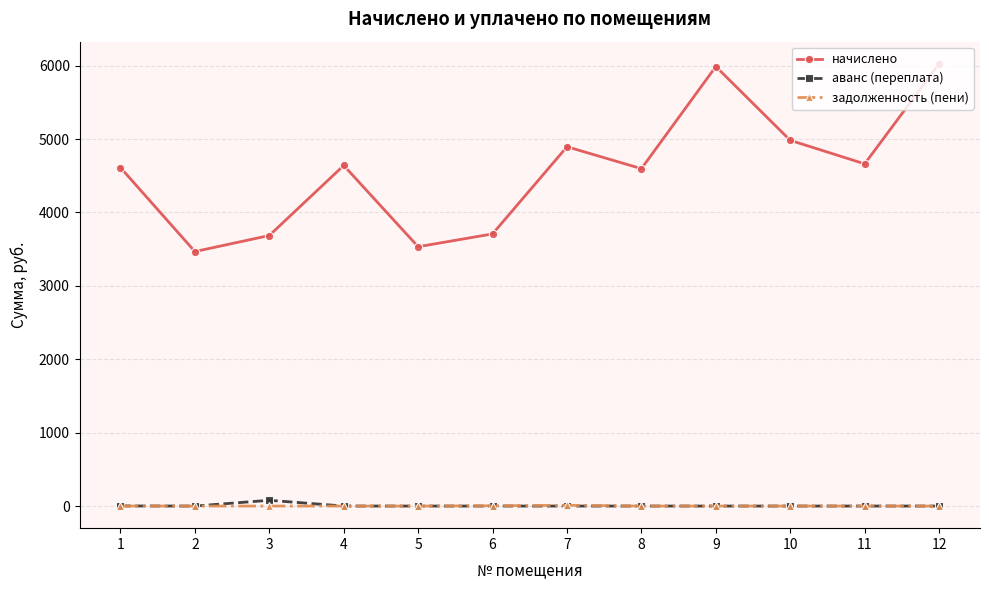

Which series changed the most between 7 and 12?

начислено